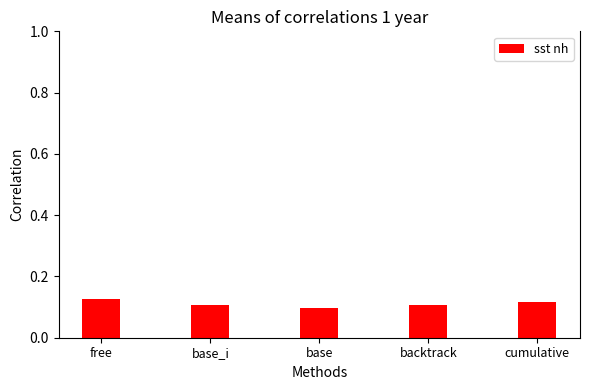

What position from the right is cumulative?

1